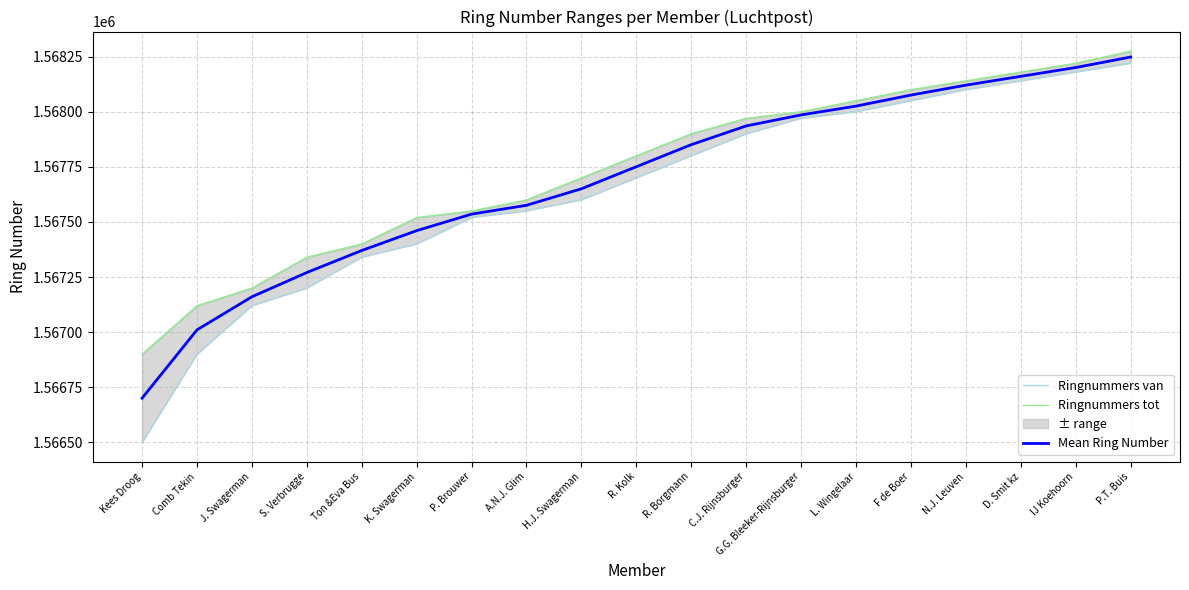

How many data points in Ringnummers van are less than 1567701?

9